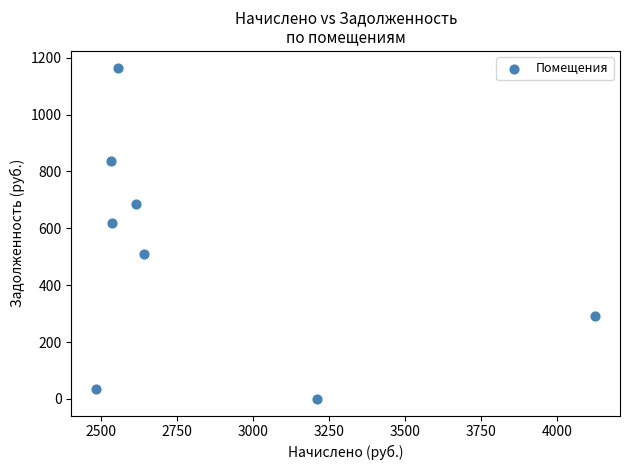

What Y value in the scatter plot is closest to 582?

619.7